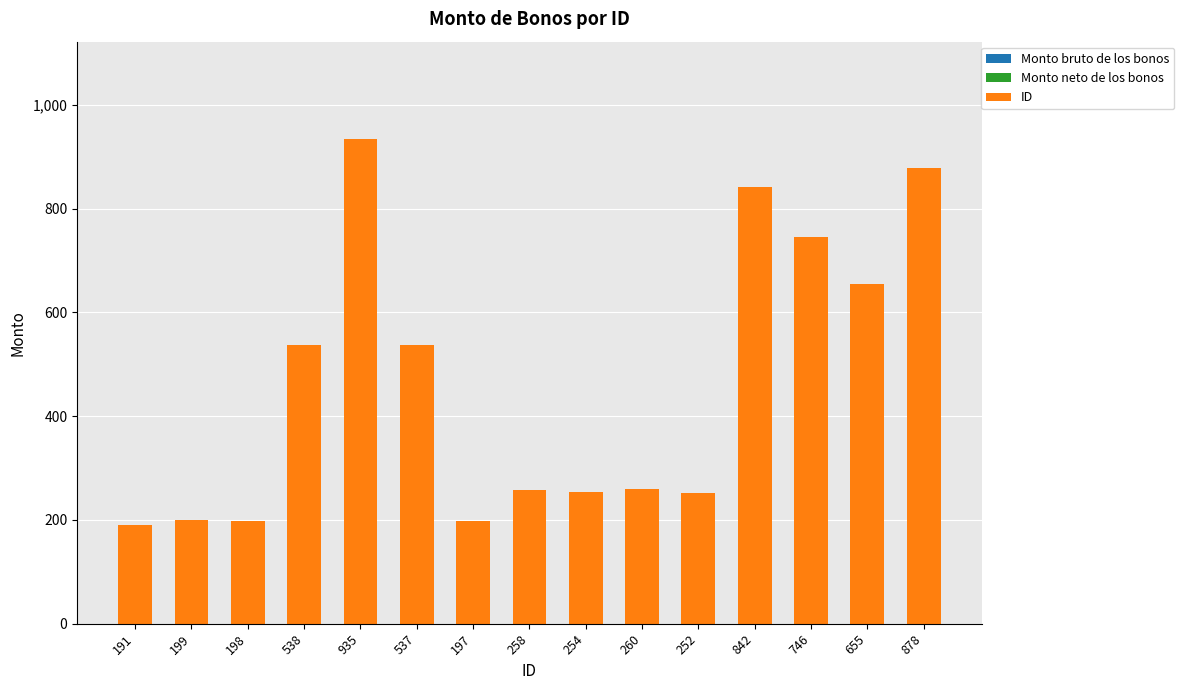

What is the change in value from 537 to 746?

+209